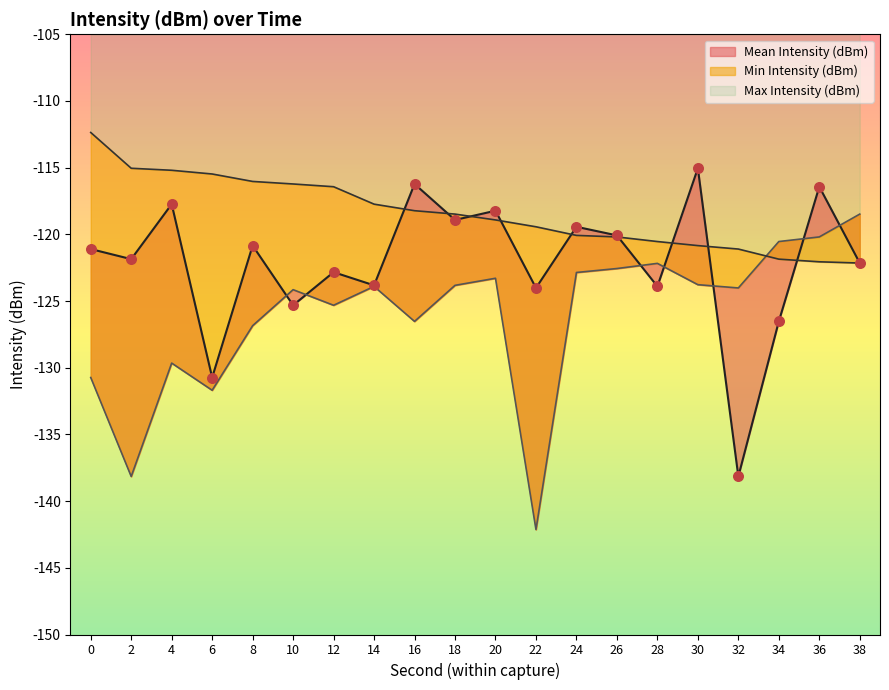

At which category is the sum across all series the highest?

36